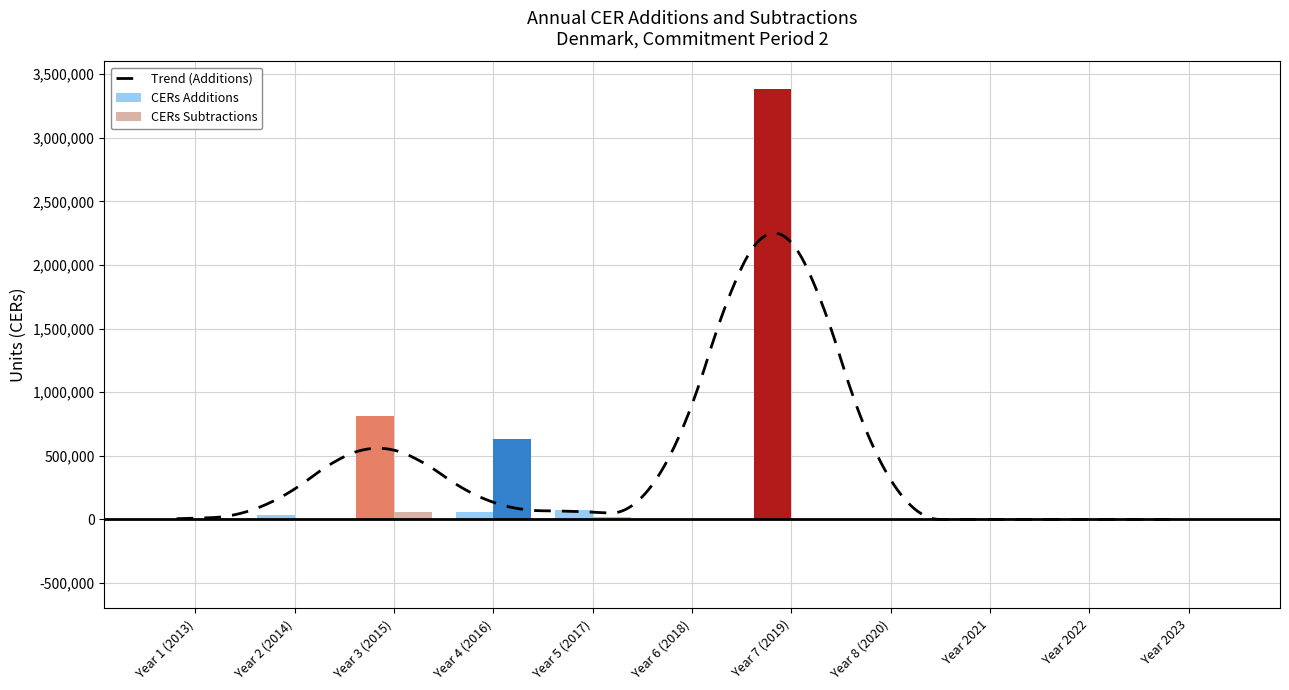

What is the difference between the second highest and second lowest values in the CERs Additions series?

815943